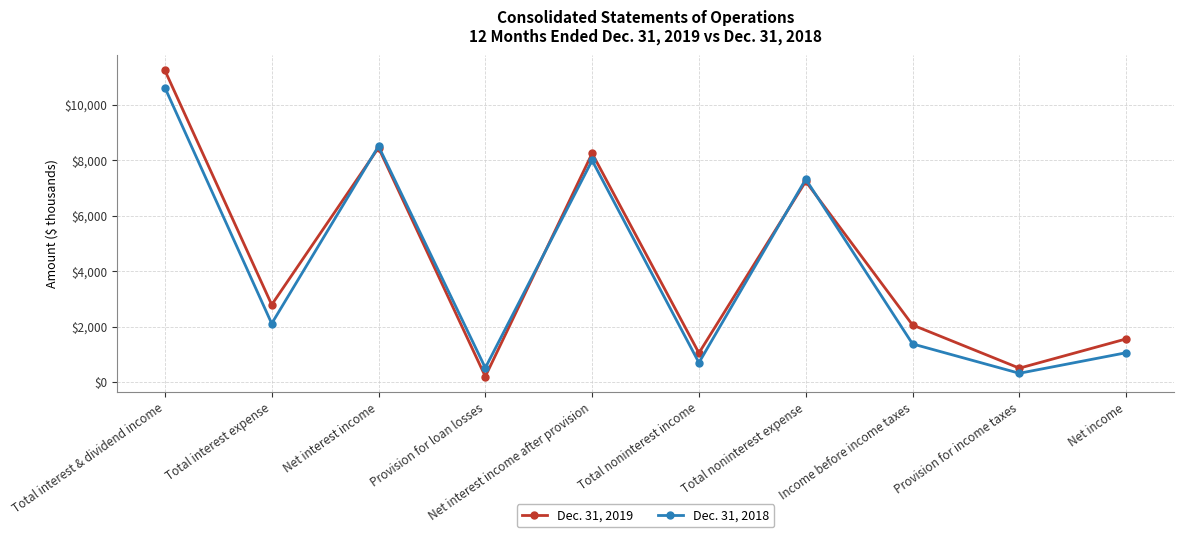

True or false: Dec. 31, 2018 has more than 0 interior local peaks.

True